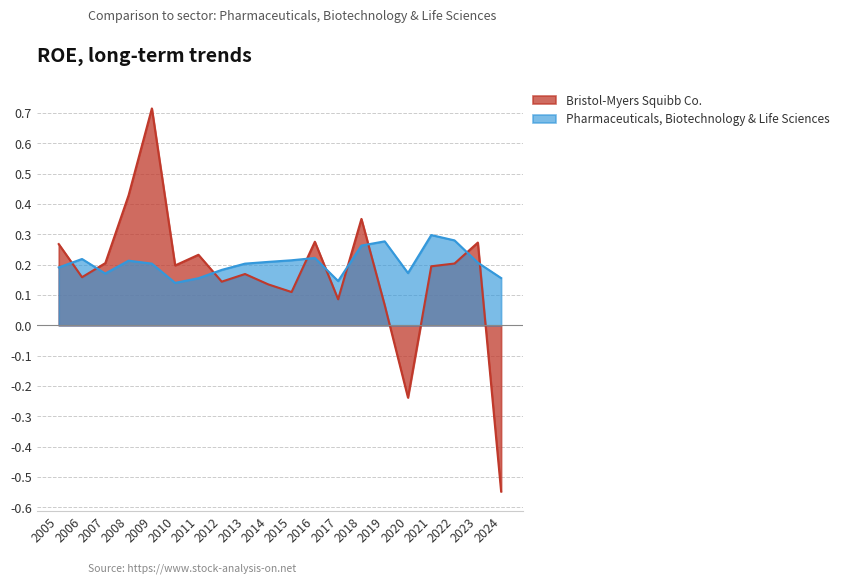

Which series changed the most between 2005 and 2021?

Pharmaceuticals, Biotechnology & Life Sciences